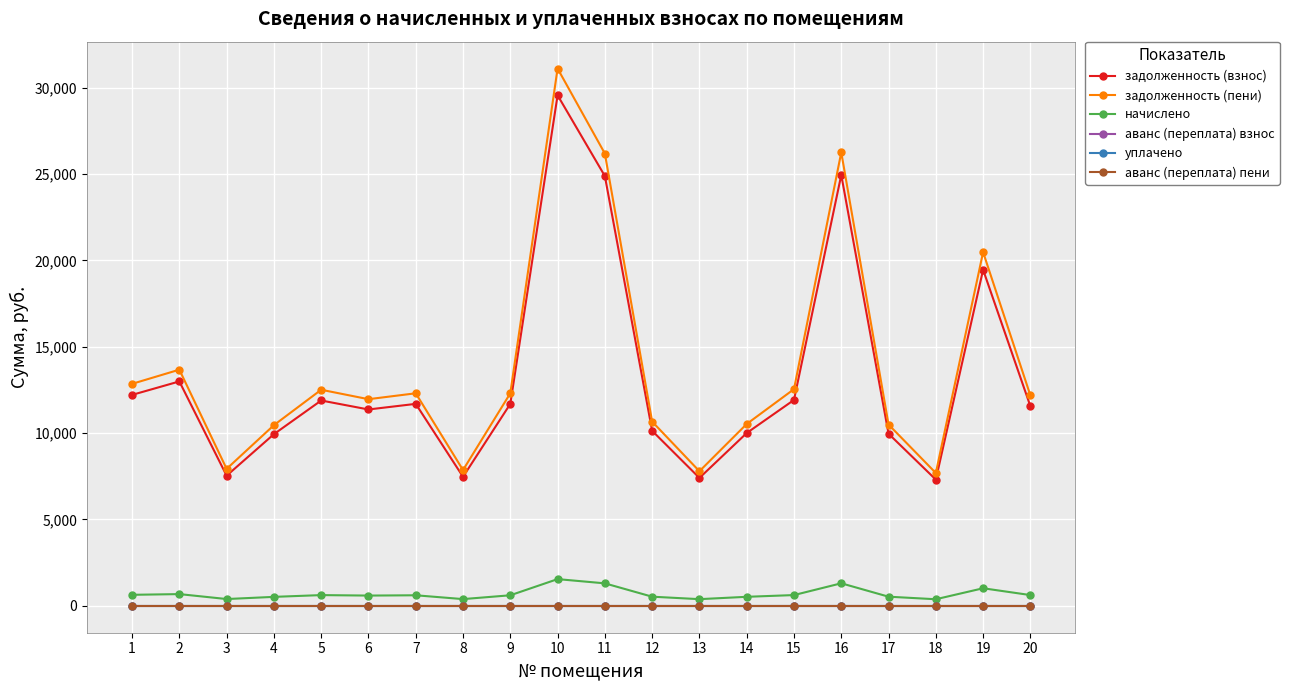

At which category is the sum across all series the highest?

10